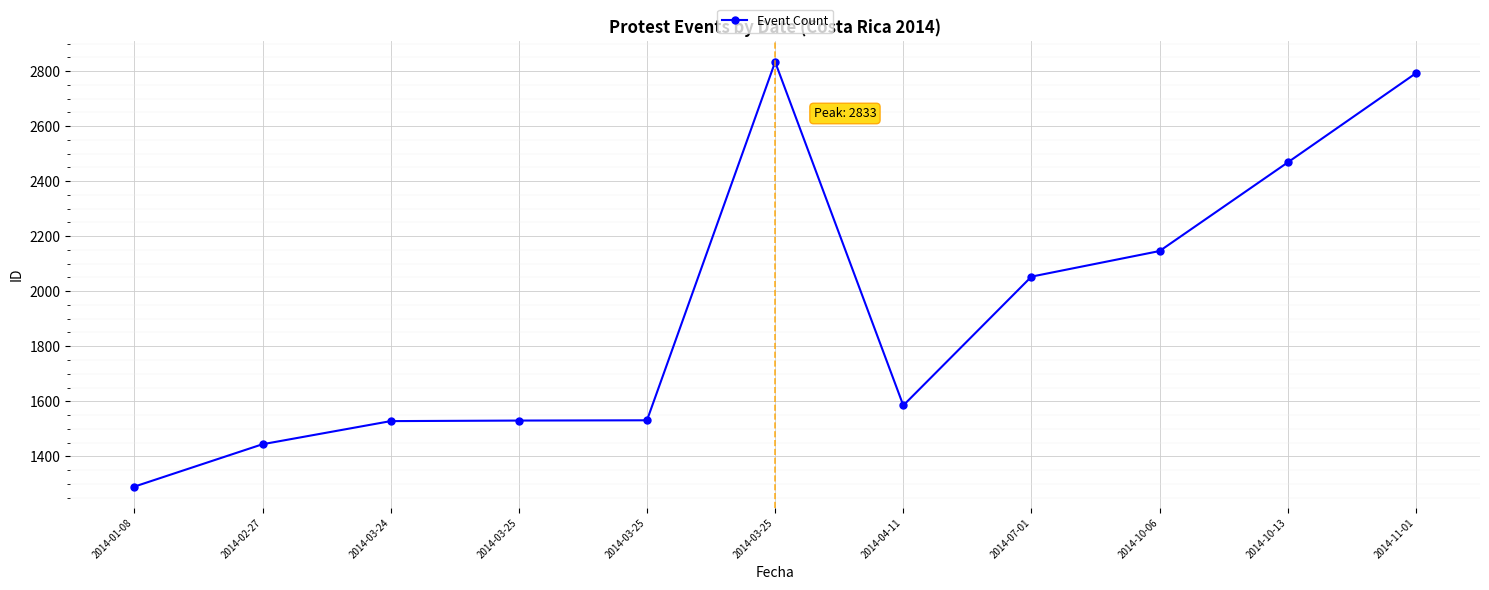

How many lines are shown in the chart?

1